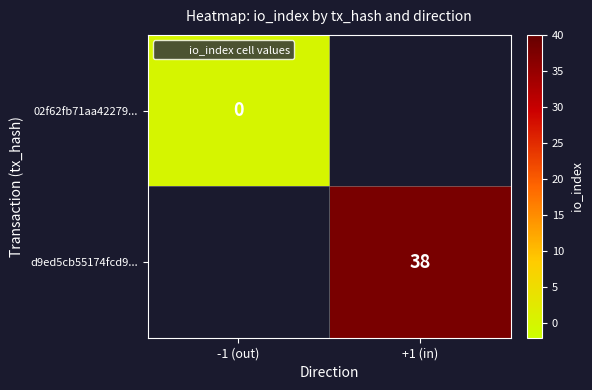

Rank the series by their average value, from lowest to highest.

02f62fb71aa42279..., d9ed5cb55174fcd9...